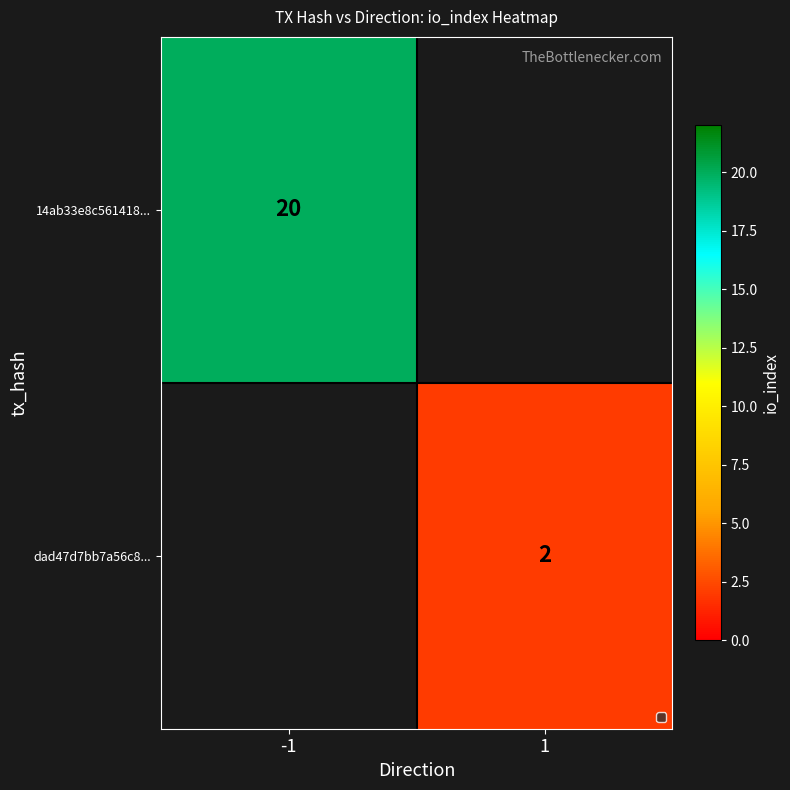

The value of dad47d7bb7a56c8... at 1 is 1. True or false?

False